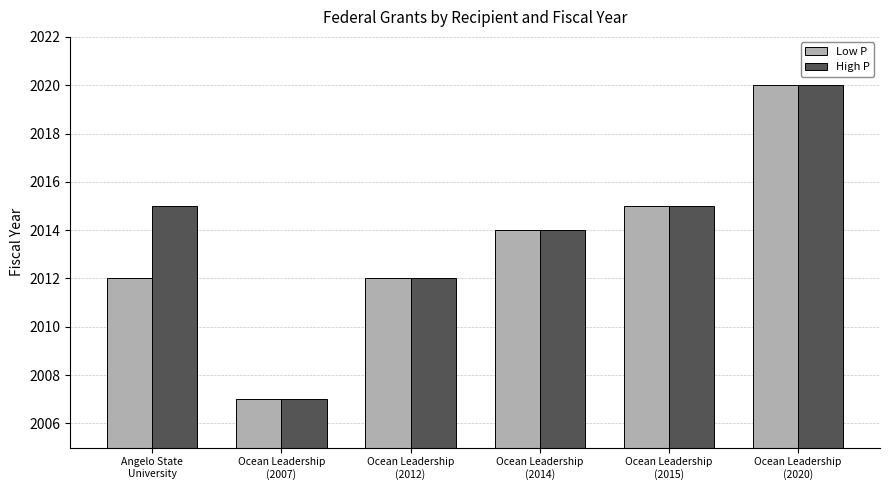

What is the maximum value for Low P?

2020